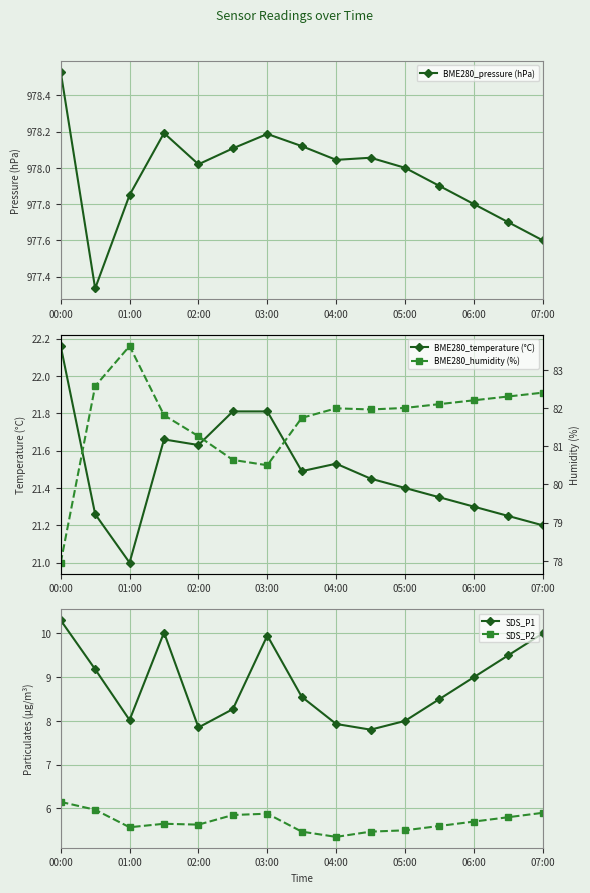

How many interior local valleys does the BME280_pressure (hPa) series have?

3